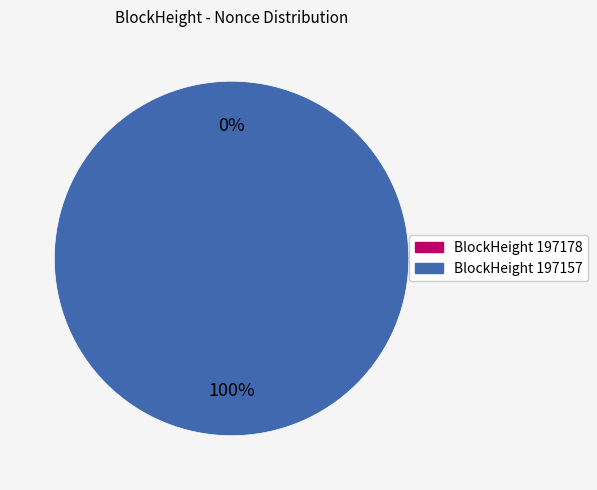

To the nearest percent, what is the average slice percentage?

50%